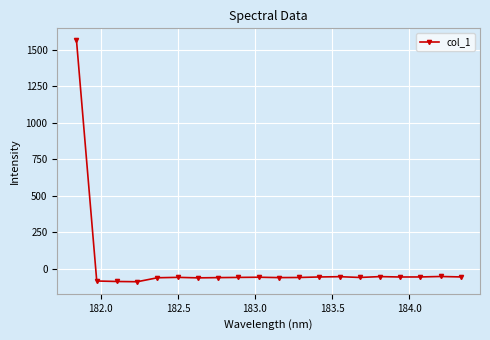

What is the smallest value displayed?

-89.6